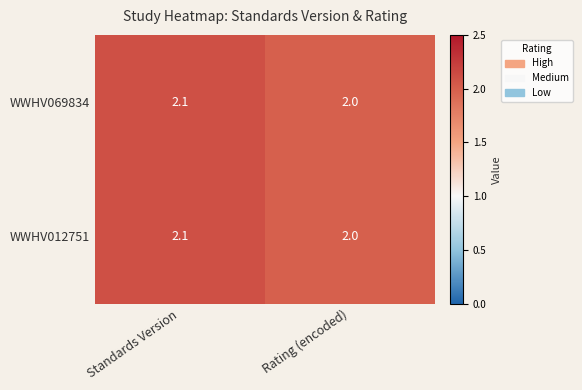

At which category is the sum across all series the highest?

Standards Version